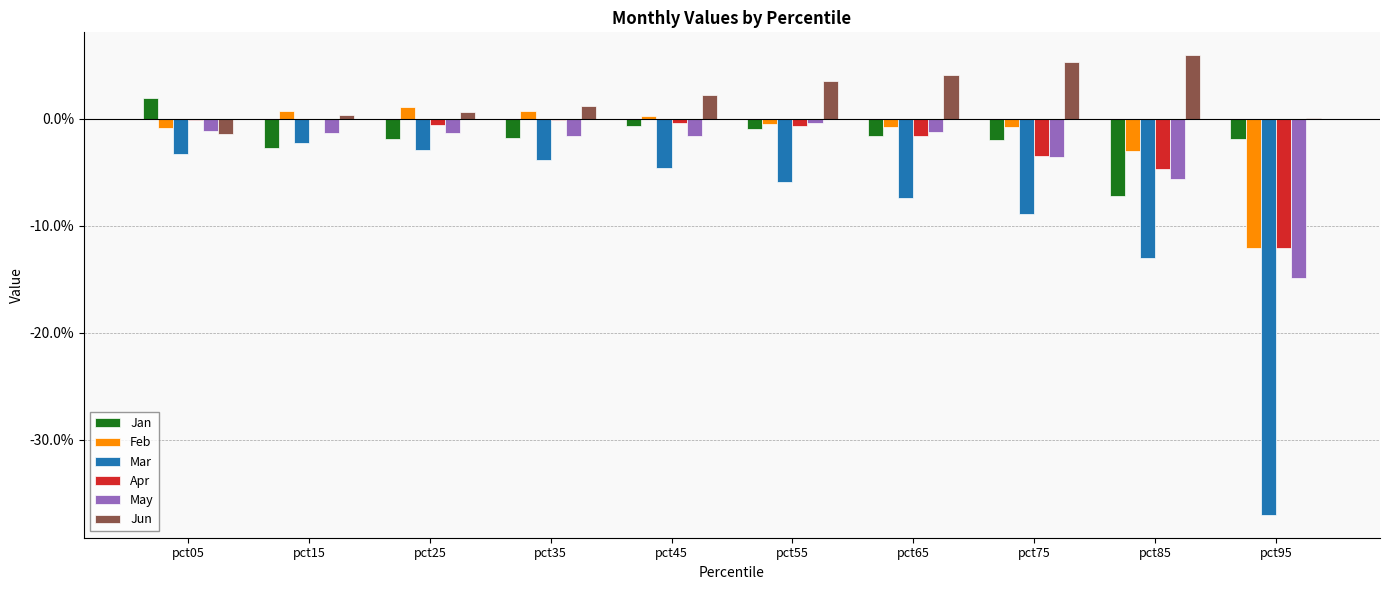

What is the difference between the maximum and minimum values in the Jun series?

0.1